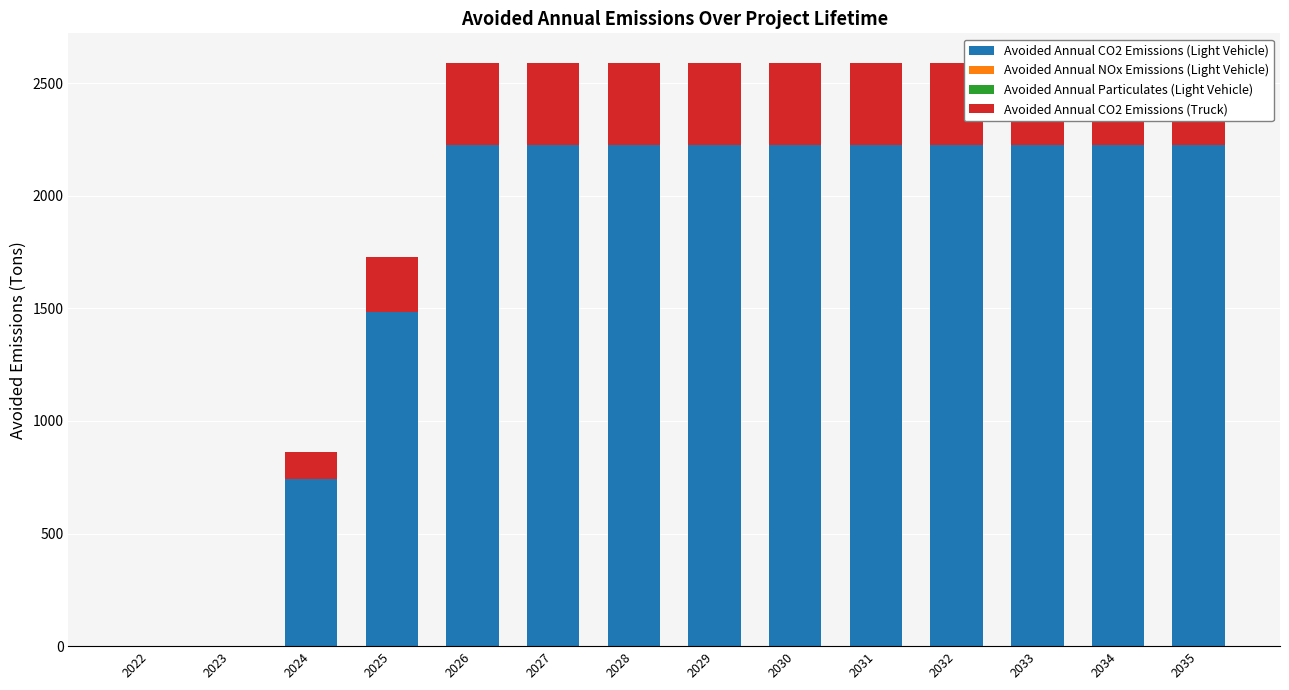

Between 2026 and 2032, which is larger?

2026